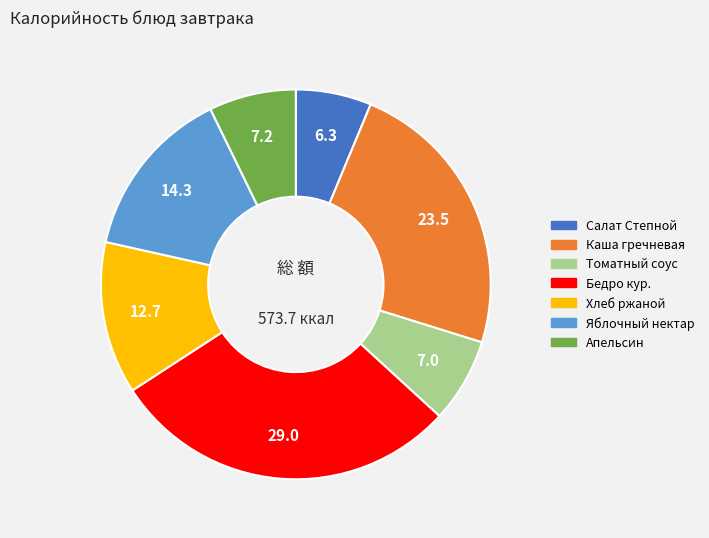

Is there any slice that represents more than half of the pie?

No